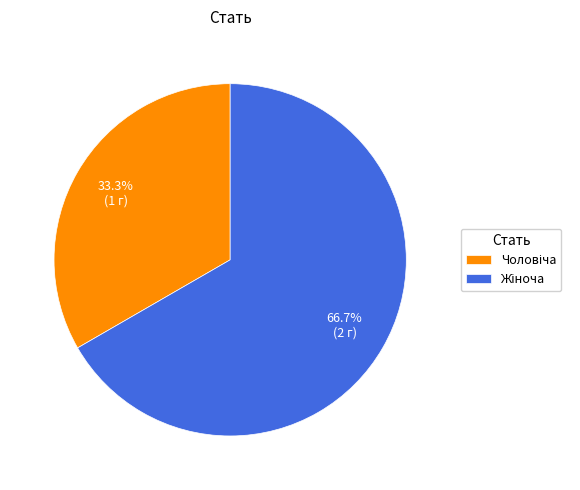

Is there any slice that represents more than half of the pie?

Yes